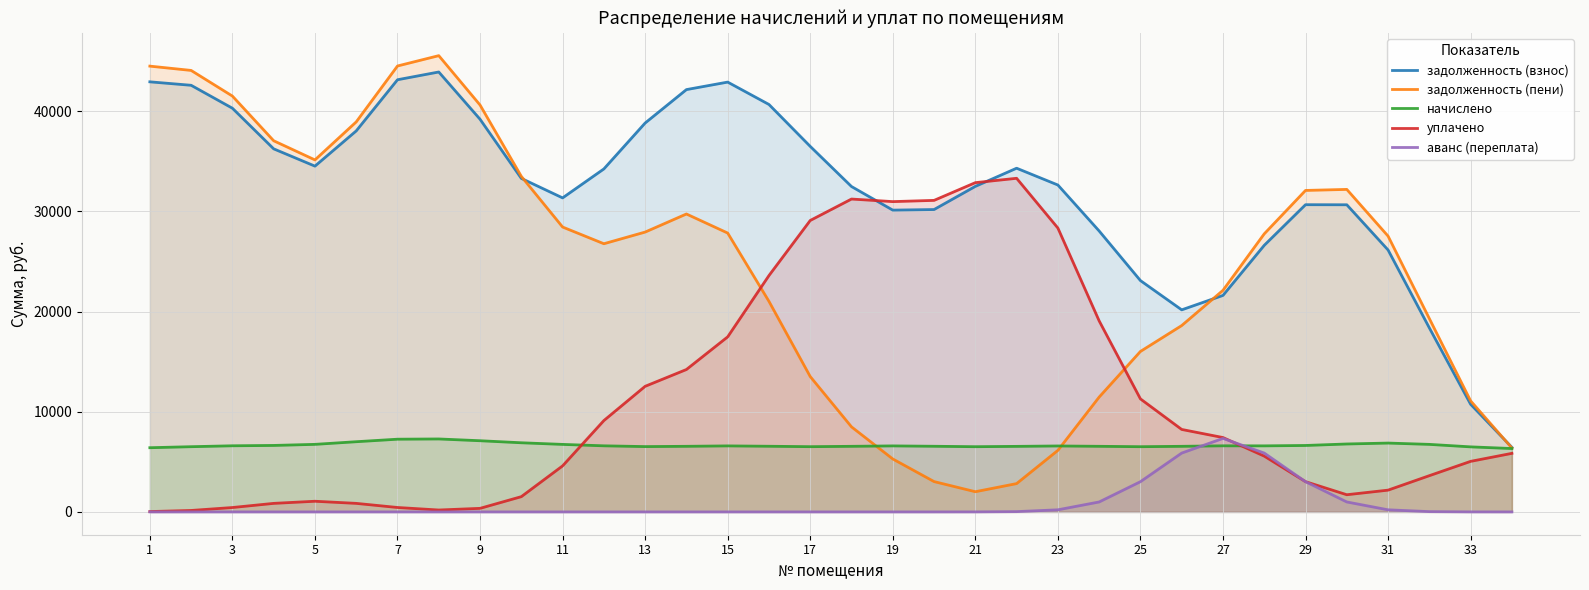

Does the chart display data point markers on the line(s)?

No